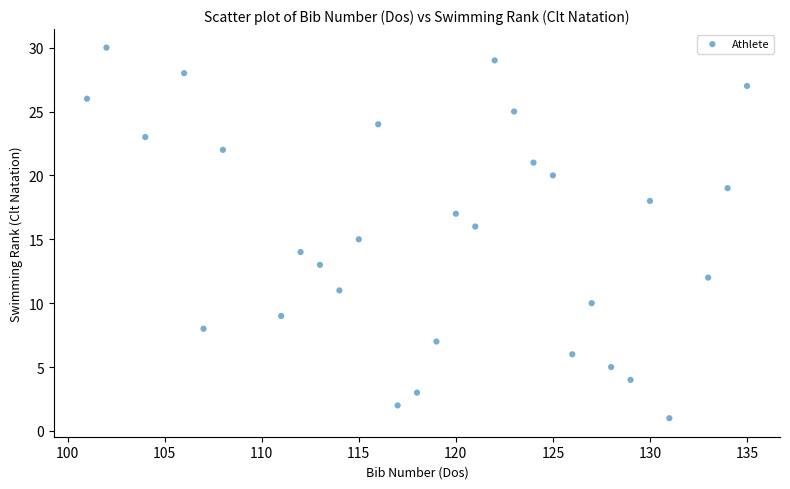

What is the range of Y values (max minus min)?

29